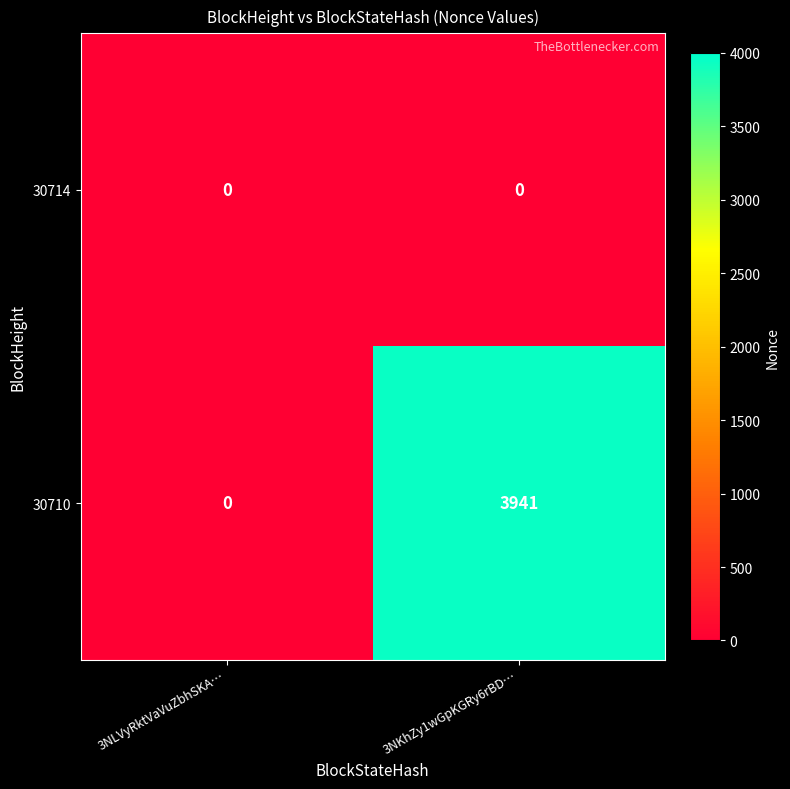

Is it true that 30710 equals 6047 at 3NKhZy1wGpKGRy6rBD…?

False